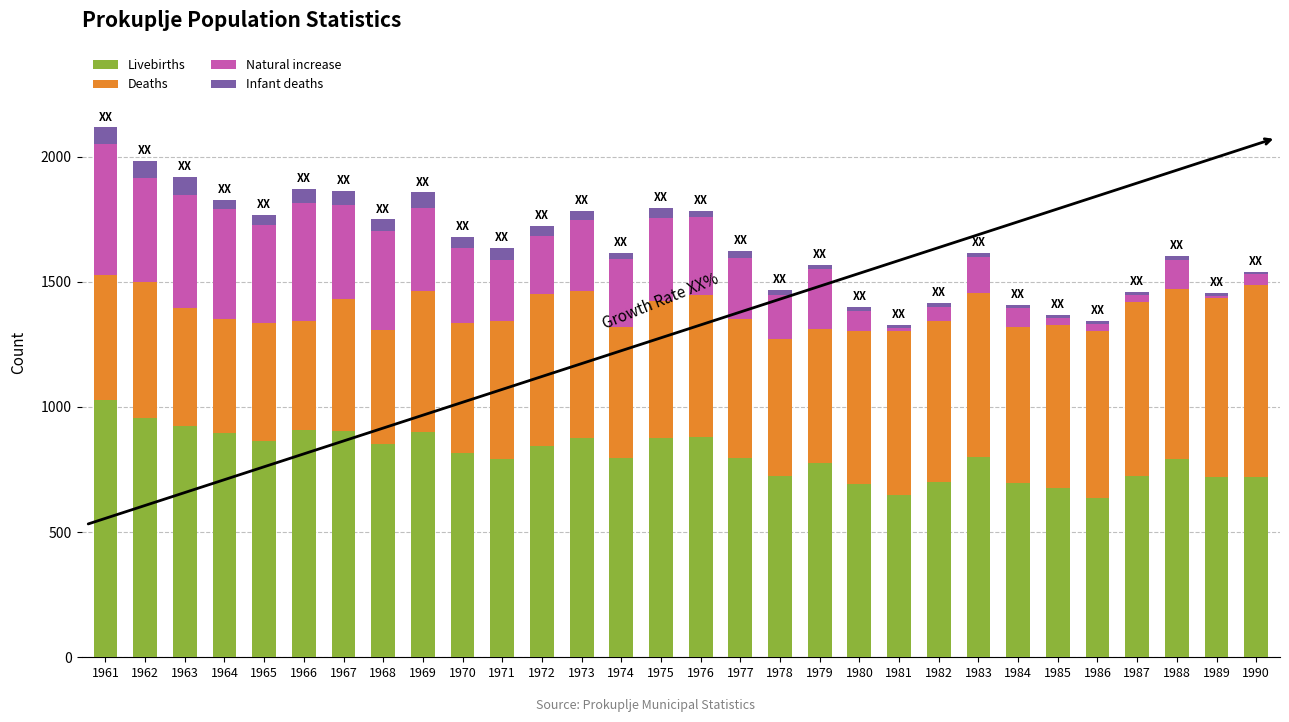

What is the difference between the second highest and minimum values in the Livebirths series?

321